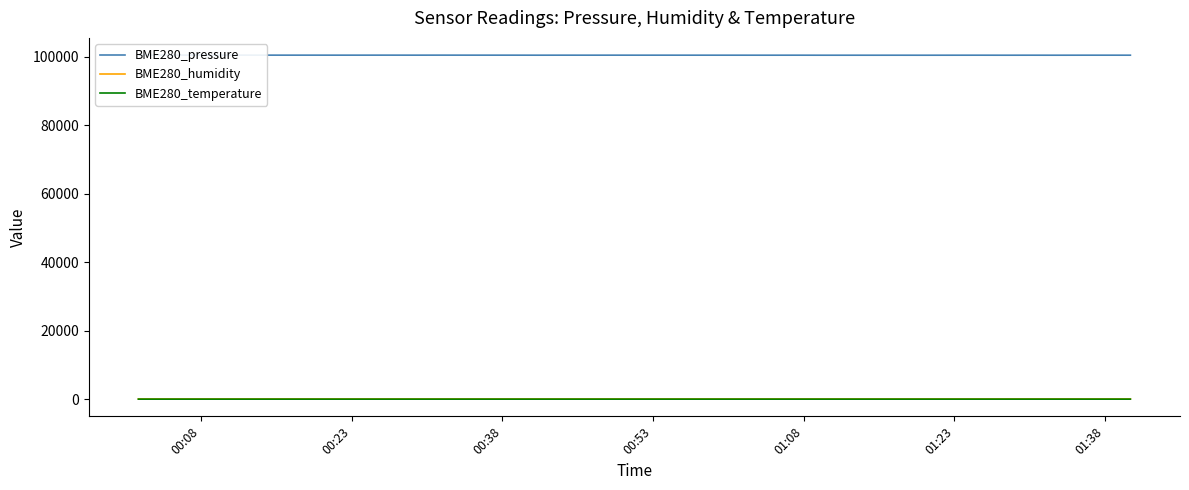

Which series has the largest range (max minus min)?

BME280_pressure